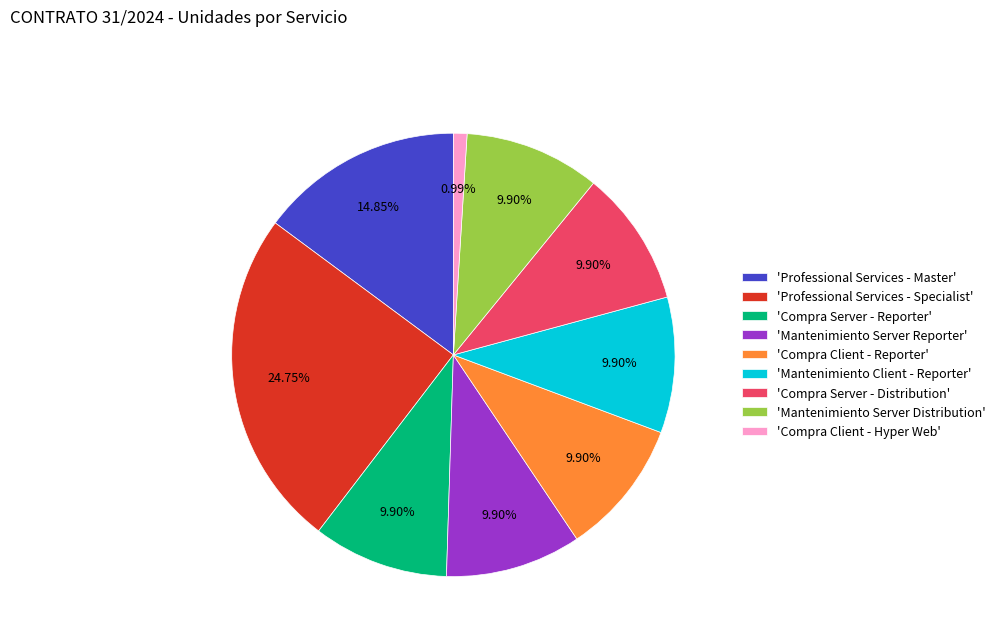

What is the largest slice in the pie chart?

'Professional Services - Specialist'